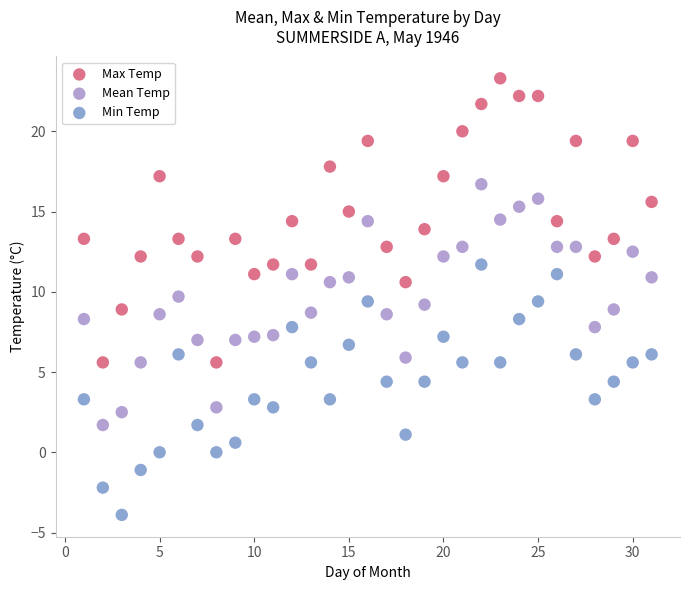

Across all data points, what is the range of X values (max minus min)?

30.0